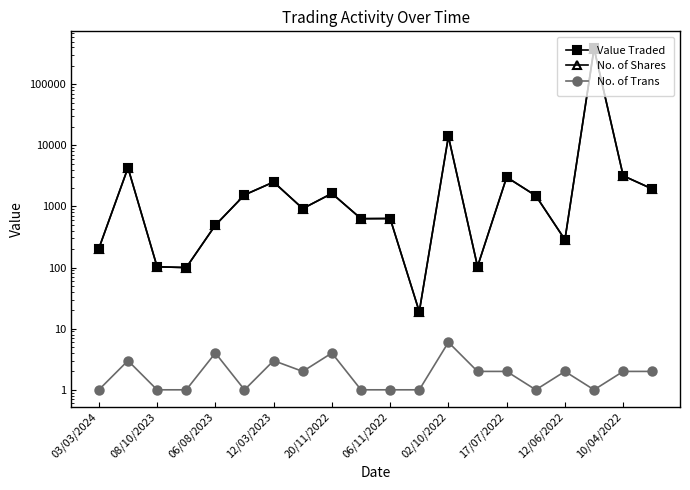

Which series has the widest spread of values?

Value Traded